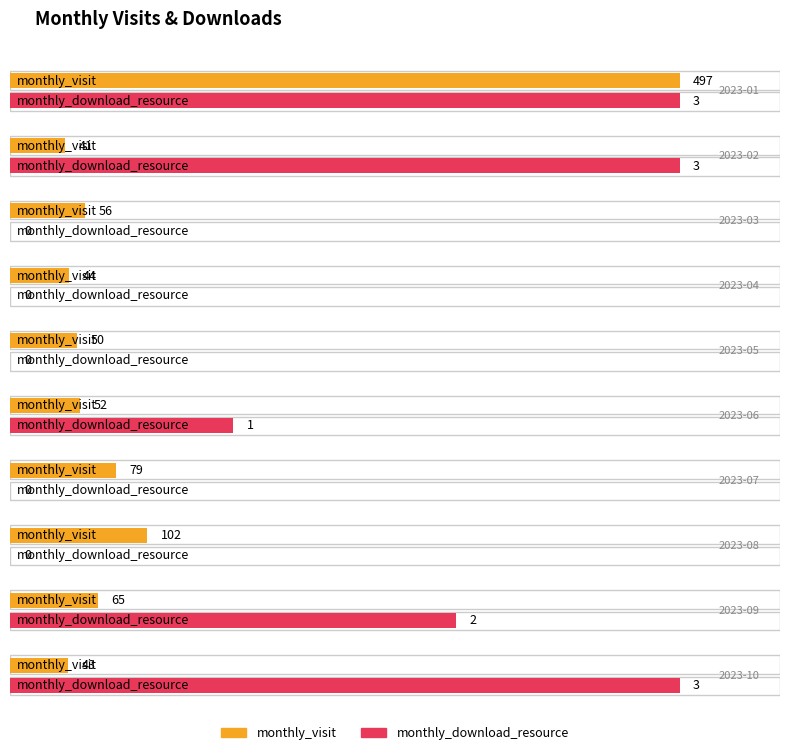

At which label is monthly_visit closest to 252?

2023-08